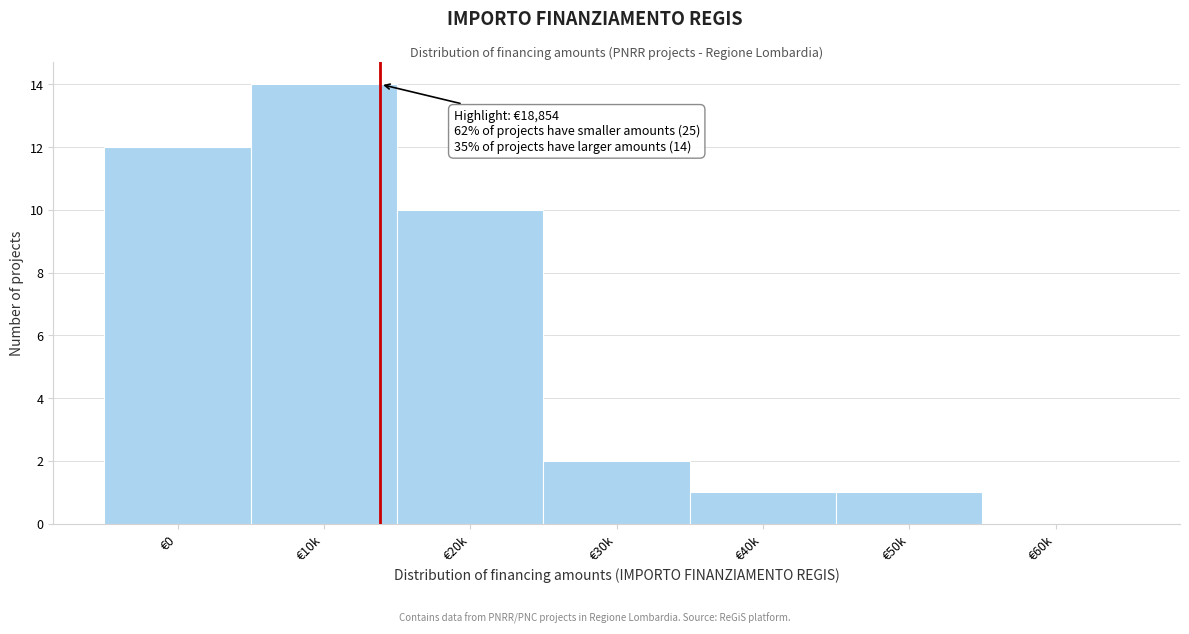

Reading left to right, transcribe all the data shown in this chart.

€0=12	€10k=14	€20k=10	€30k=2	€40k=1	€50k=1	€60k=0